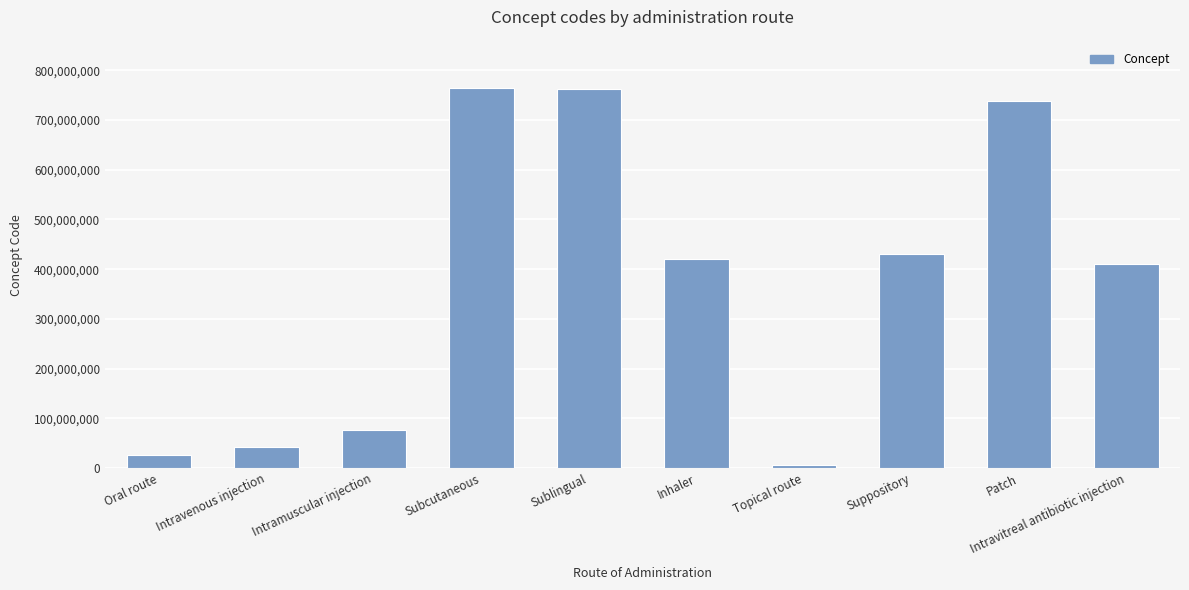

What is the sum of all values?

3678678035